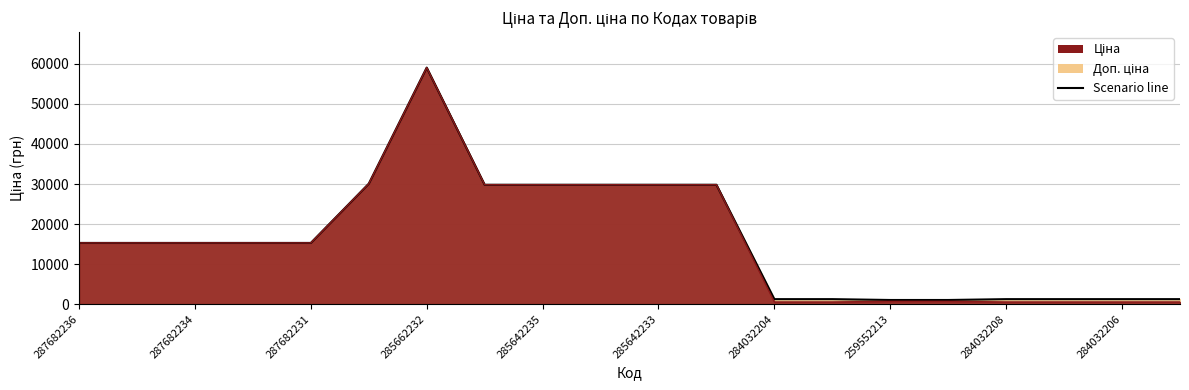

How many interior local peaks does the Ціна series have?

1